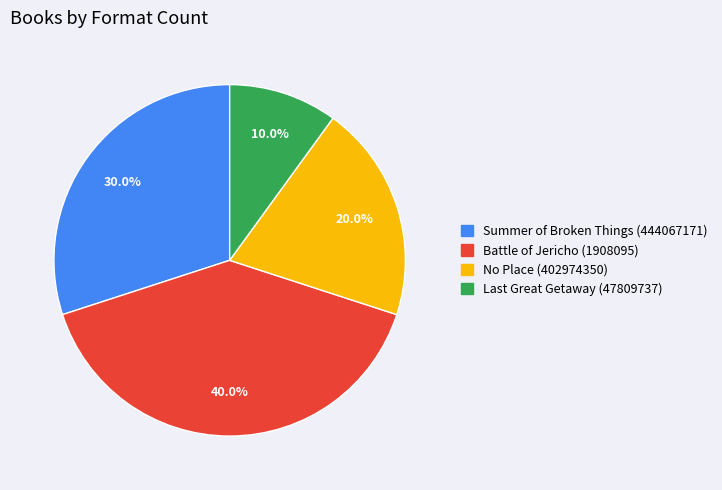

Does any single category account for the majority?

No